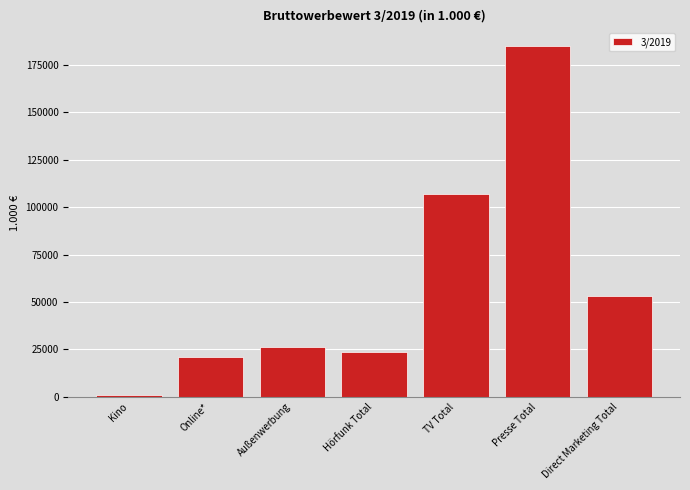

Reading left to right, extract all data points from this chart.

927.7	21059.1	26295.5	23422.3	106709.0	185065.9	52910.0